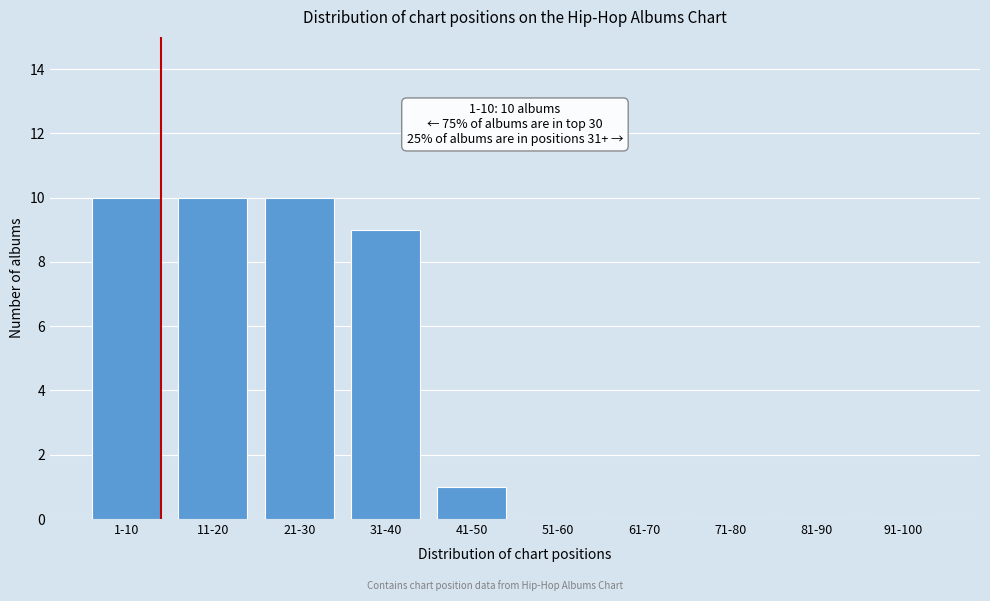

Reading left to right, transcribe all the data shown in this chart.

1-10=10	11-20=10	21-30=10	31-40=9	41-50=1	51-60=0	61-70=0	71-80=0	81-90=0	91-100=0